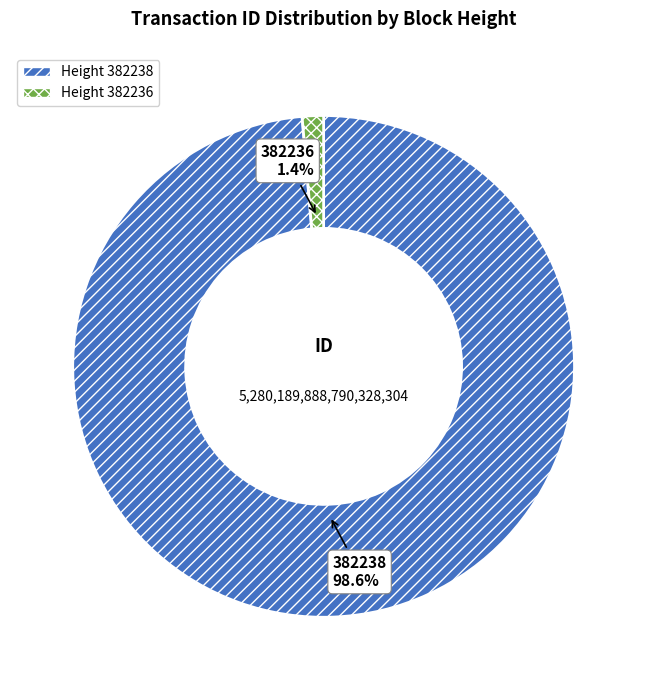

Does any single category account for the majority?

Yes